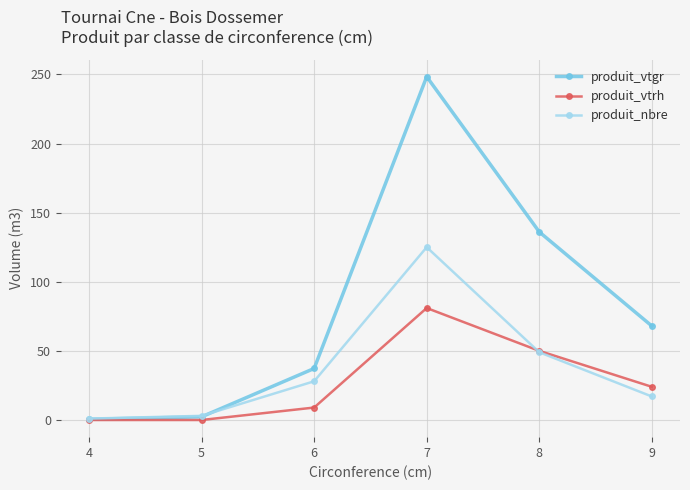

Reading left to right, extract all data points from this chart.

produit_vtgr: 0.5	2.3	37.3	248.3	136.0	68.0
produit_vtrh: 0.0	0.0	9.0	81.0	50.0	24.0
produit_nbre: 1.0	3.0	28.0	125.0	49.0	17.0